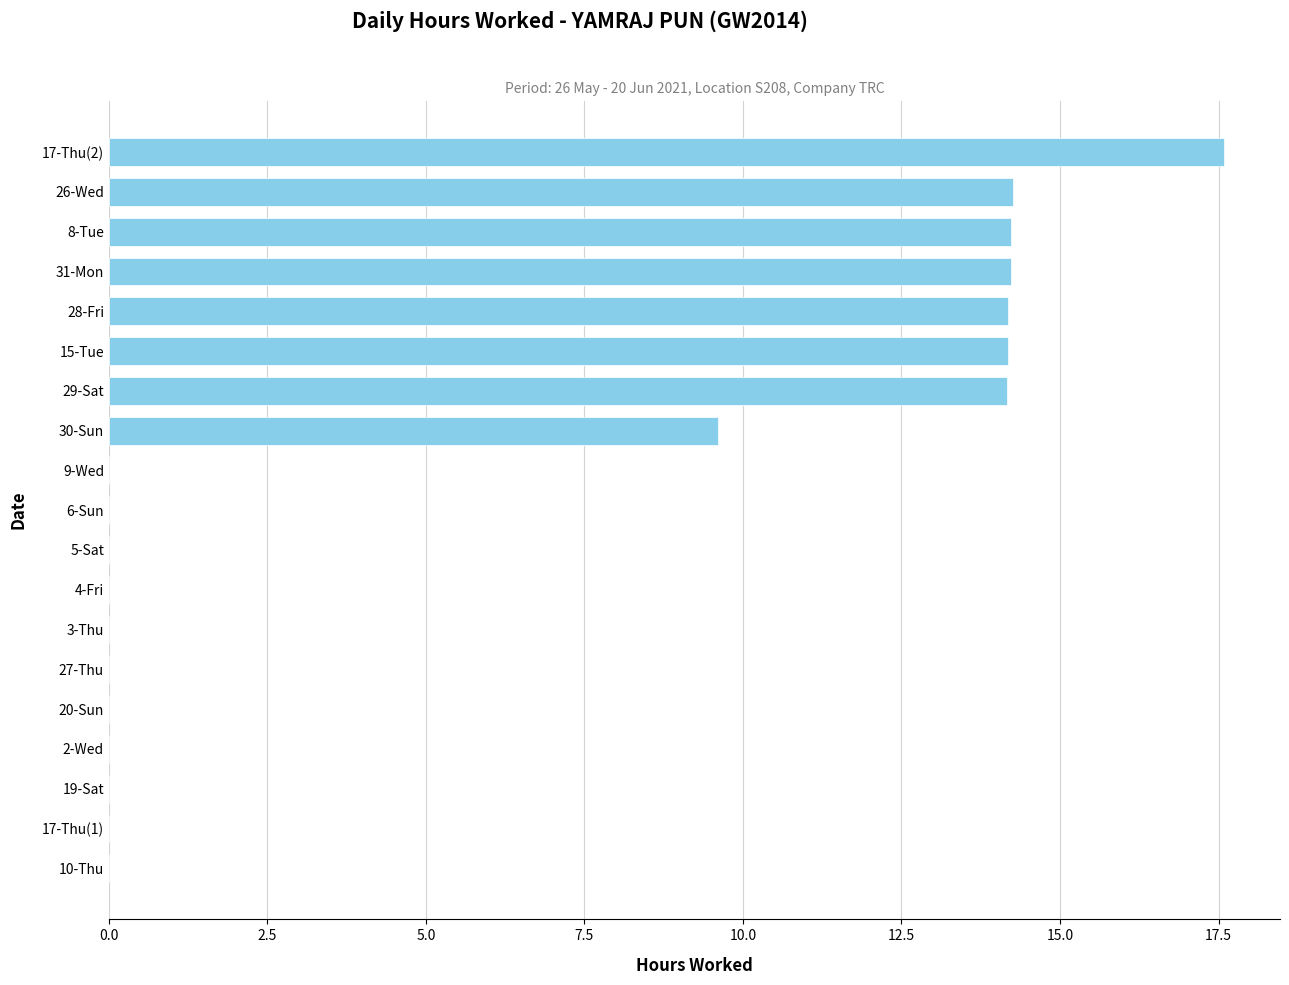

What is the sum of the values at 29-Sat and 28-Fri?

28.4